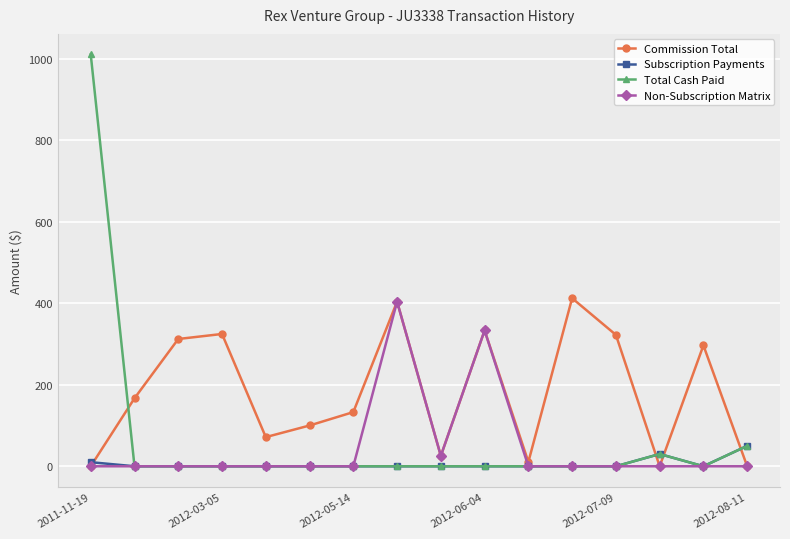

What is the value of the Commission Total point at the 7th from the left?

132.9